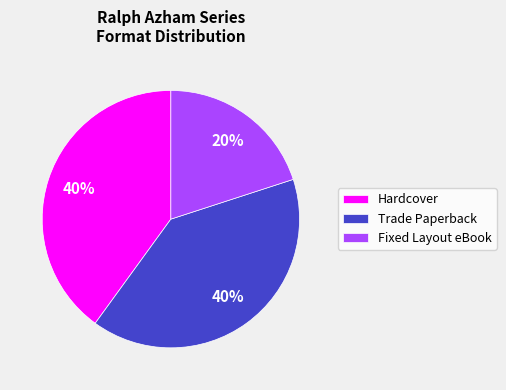

Do Hardcover and Fixed Layout eBook together represent more than half of the pie?

Yes